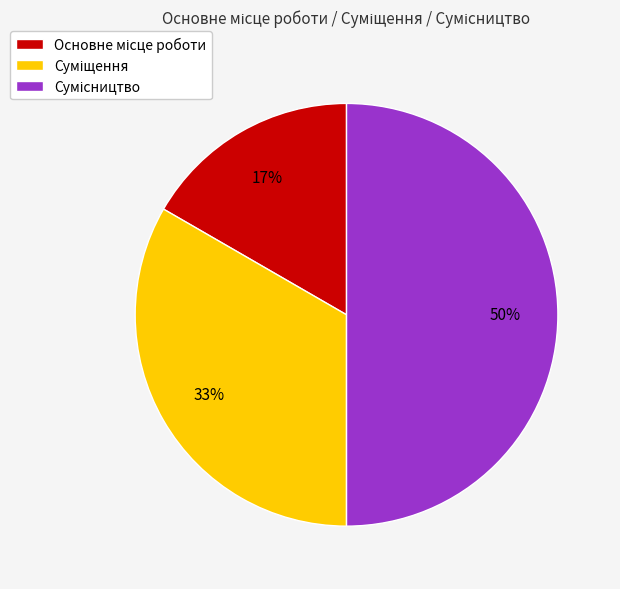

To the nearest percent, what is the difference between the largest and smallest slice percentages?

33%